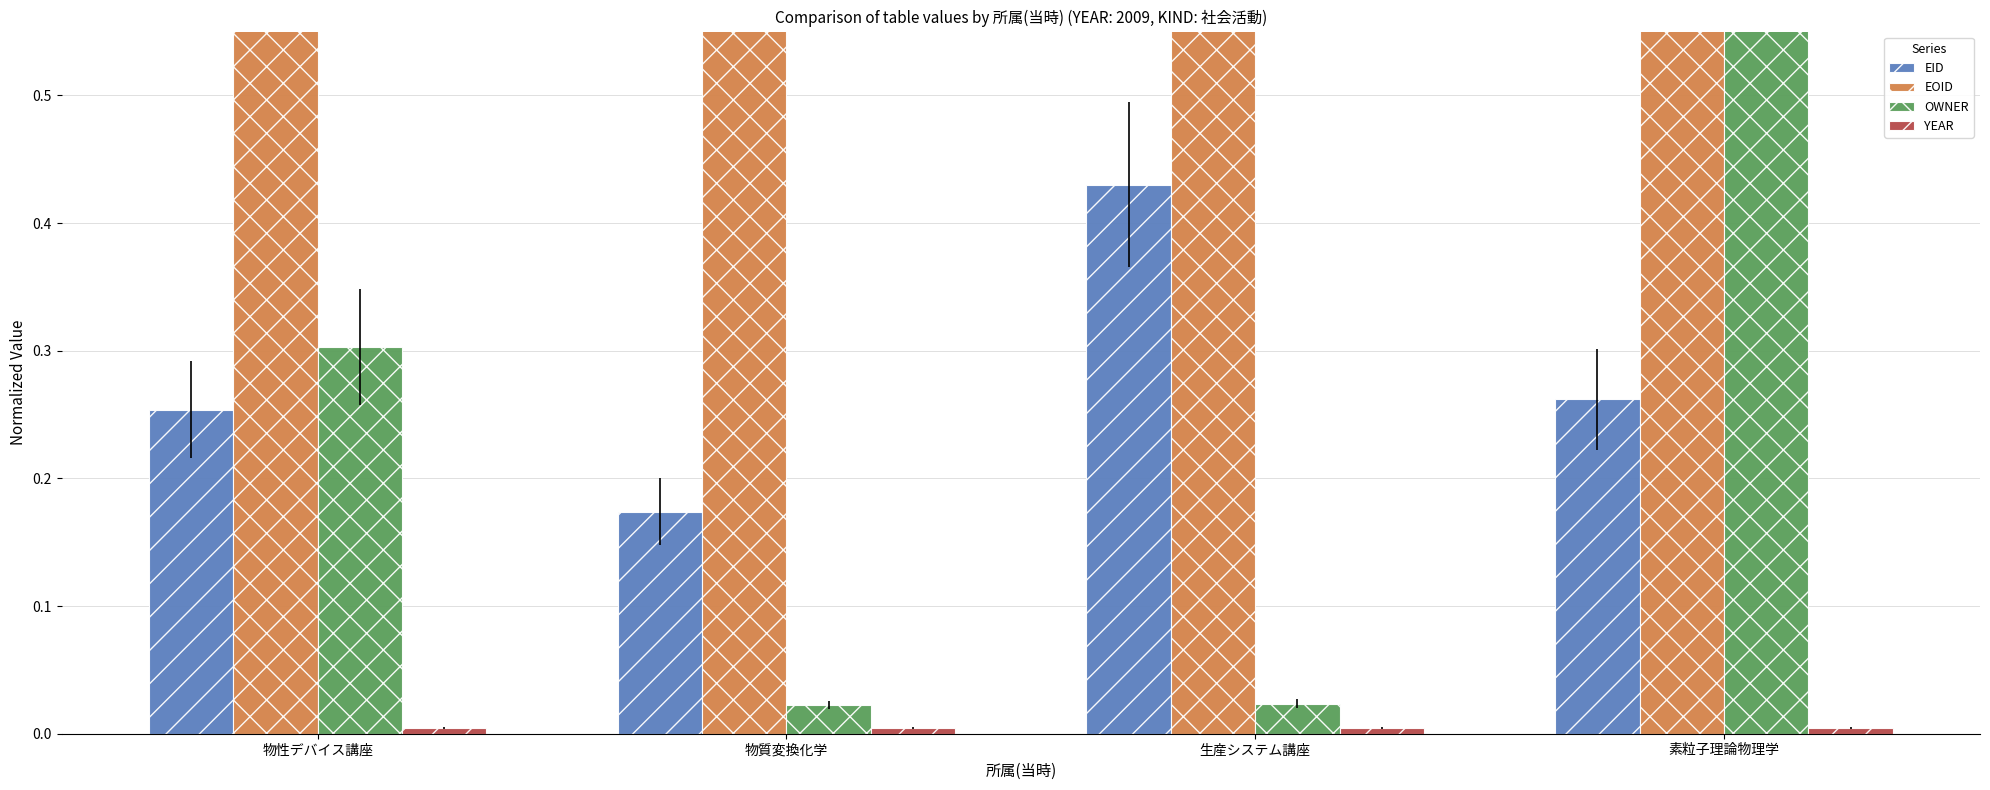

Is it true that OWNER equals 0.7 at 素粒子理論物理学?

True